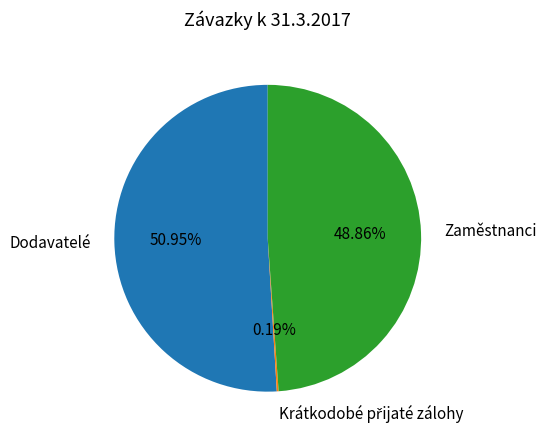

To the nearest percent, what is the difference between the largest and smallest slice percentages?

51%